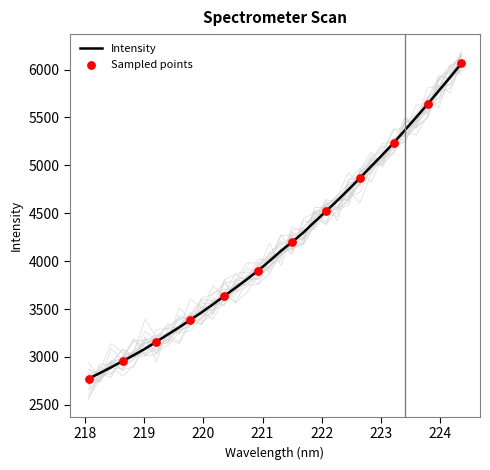

What is the lowest value of the Intensity series?

2772.7